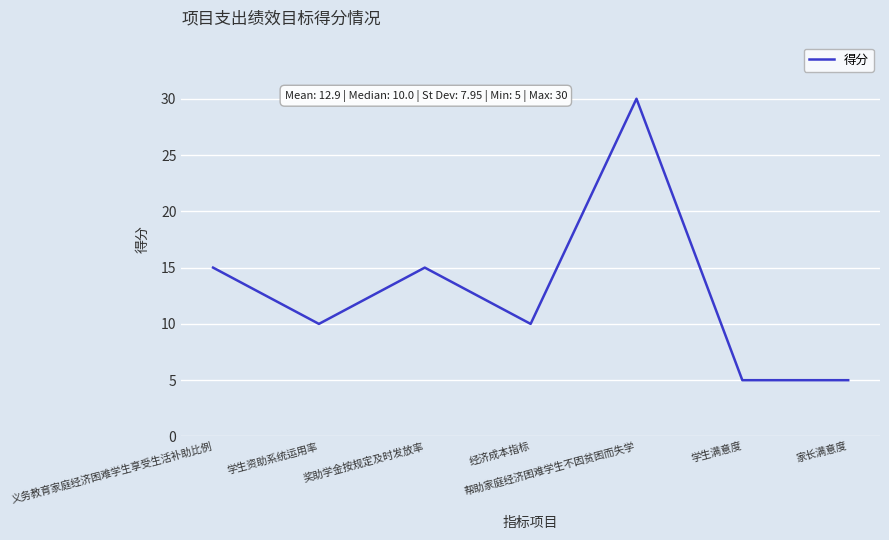

Reading right to left, extract all data points from this chart.

家长满意度=5	学生满意度=5	帮助家庭经济困难学生不因贫困而失学=30	经济成本指标=10	奖助学金按规定及时发放率=15	学生资助系统运用率=10	义务教育家庭经济困难学生享受生活补助比例=15